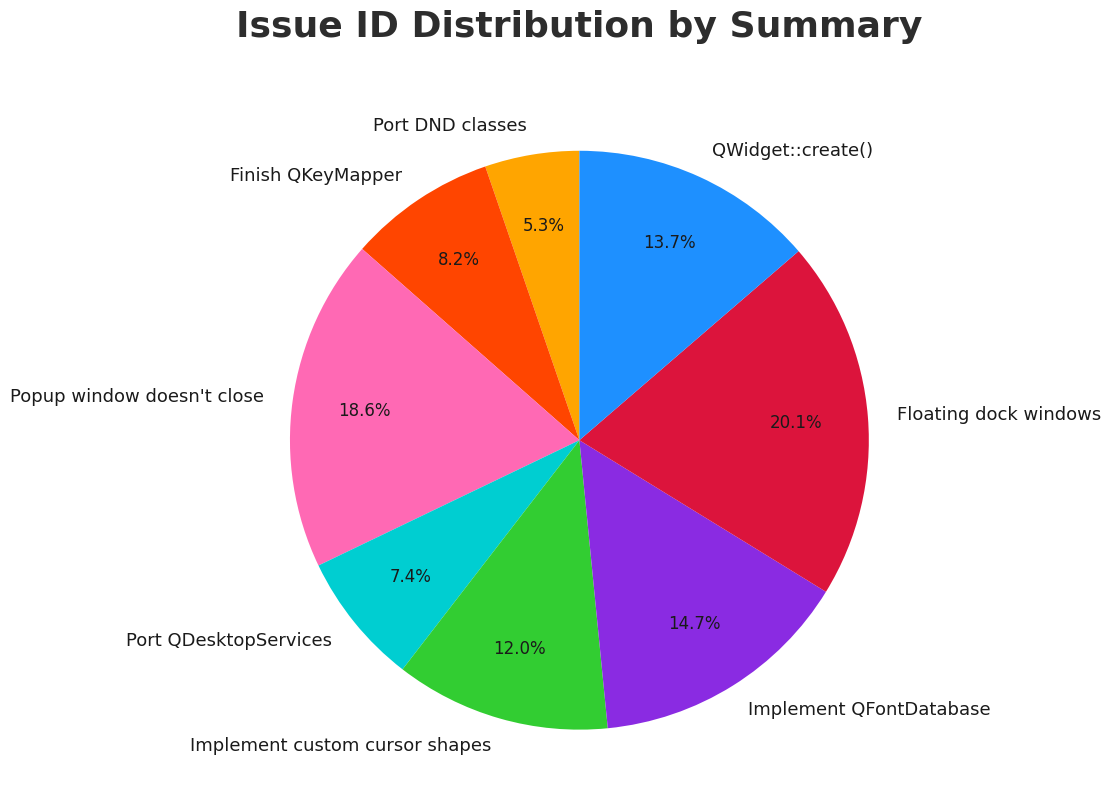

Is the sum of Floating dock windows and Popup window doesn't close greater than half?

No